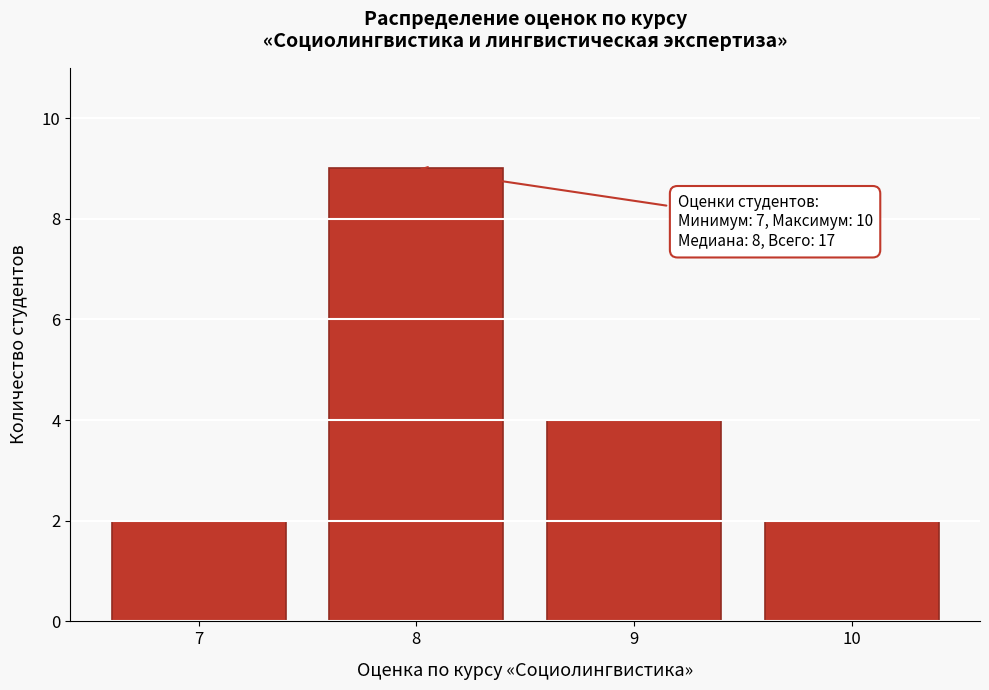

Reading left to right, what are all the values shown in this chart?

7=2	8=9	9=4	10=2